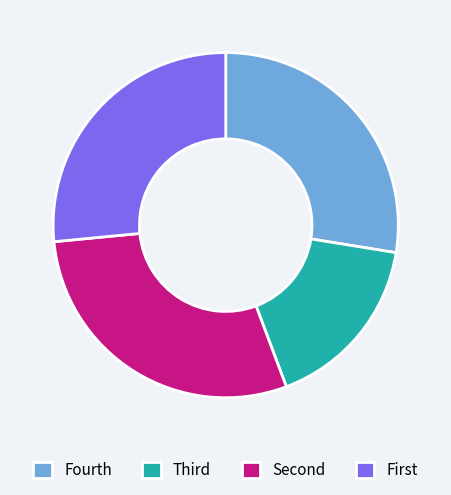

How many slices are in this pie chart?

4